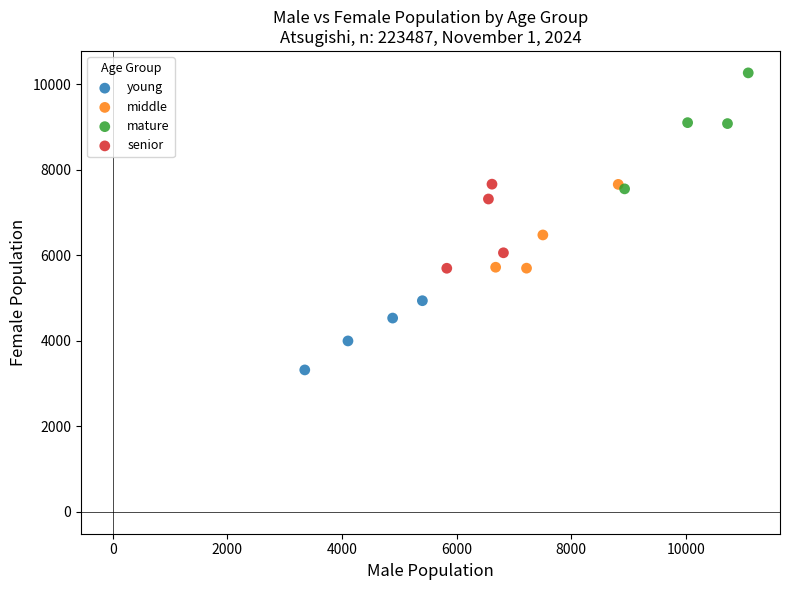

Which series has the largest Y range (max minus min)?

mature